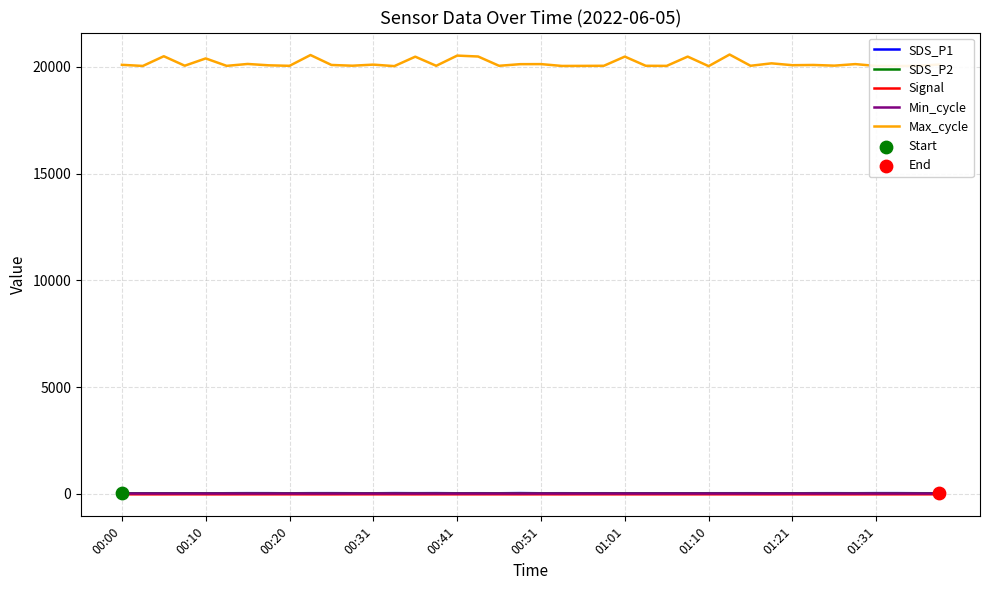

Which series has the largest total across all categories?

Max_cycle